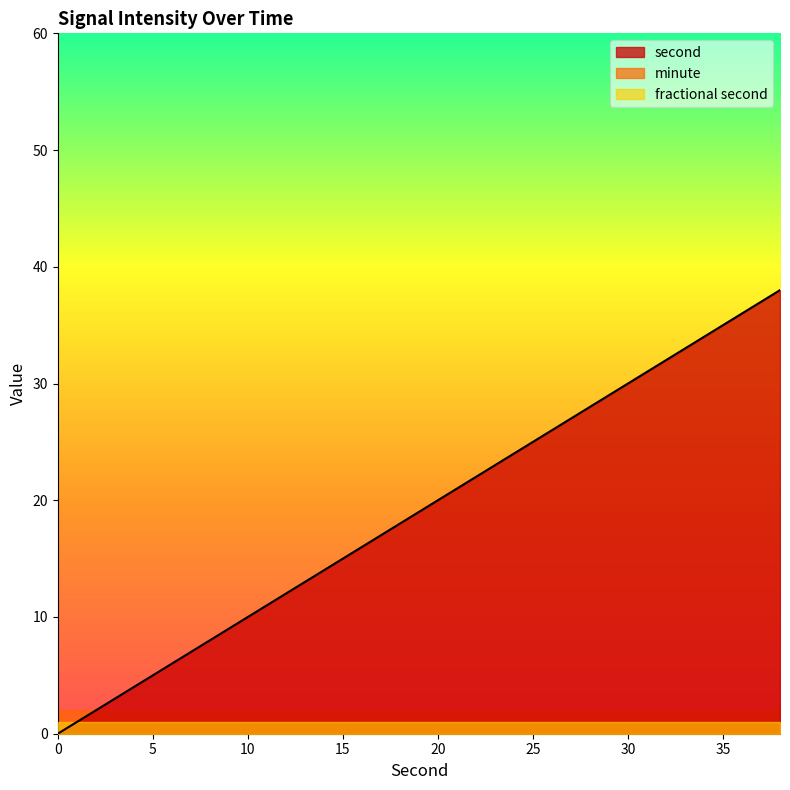

Reading left to right, extract all data points from this chart.

second: 0=0	2=2	4=4	6=6	8=8	10=10	12=12	14=14	16=16	18=18	20=20	22=22	24=24	26=26	28=28	30=30	32=32	34=34	36=36	38=38
minute: 0=0	2=0	4=0	6=0	8=0	10=0	12=0	14=0	16=0	18=0	20=0	22=0	24=0	26=0	28=0	30=0	32=0	34=0	36=0	38=0
fractional second: 0=0	2=0	4=0	6=0	8=0	10=0	12=0	14=0	16=0	18=0	20=0	22=0	24=0	26=0	28=0	30=0	32=0	34=0	36=0	38=0